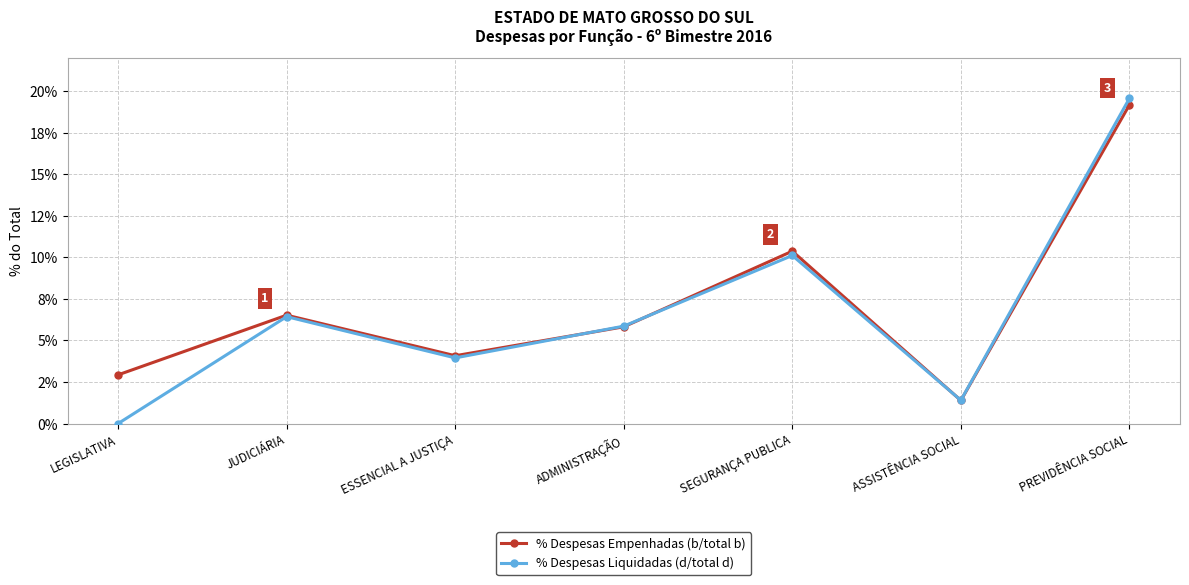

What are all the series names shown in the legend?

% Despesas Empenhadas (b/total b), % Despesas Liquidadas (d/total d)